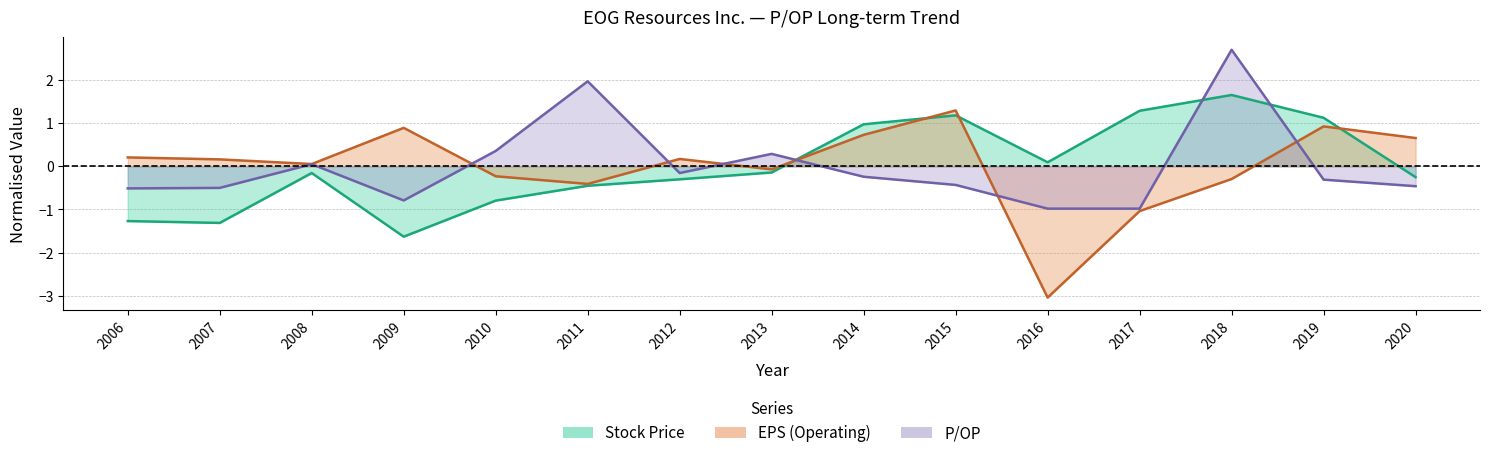

True or false: Stock Price has more than 0 points higher than both neighbors.

True